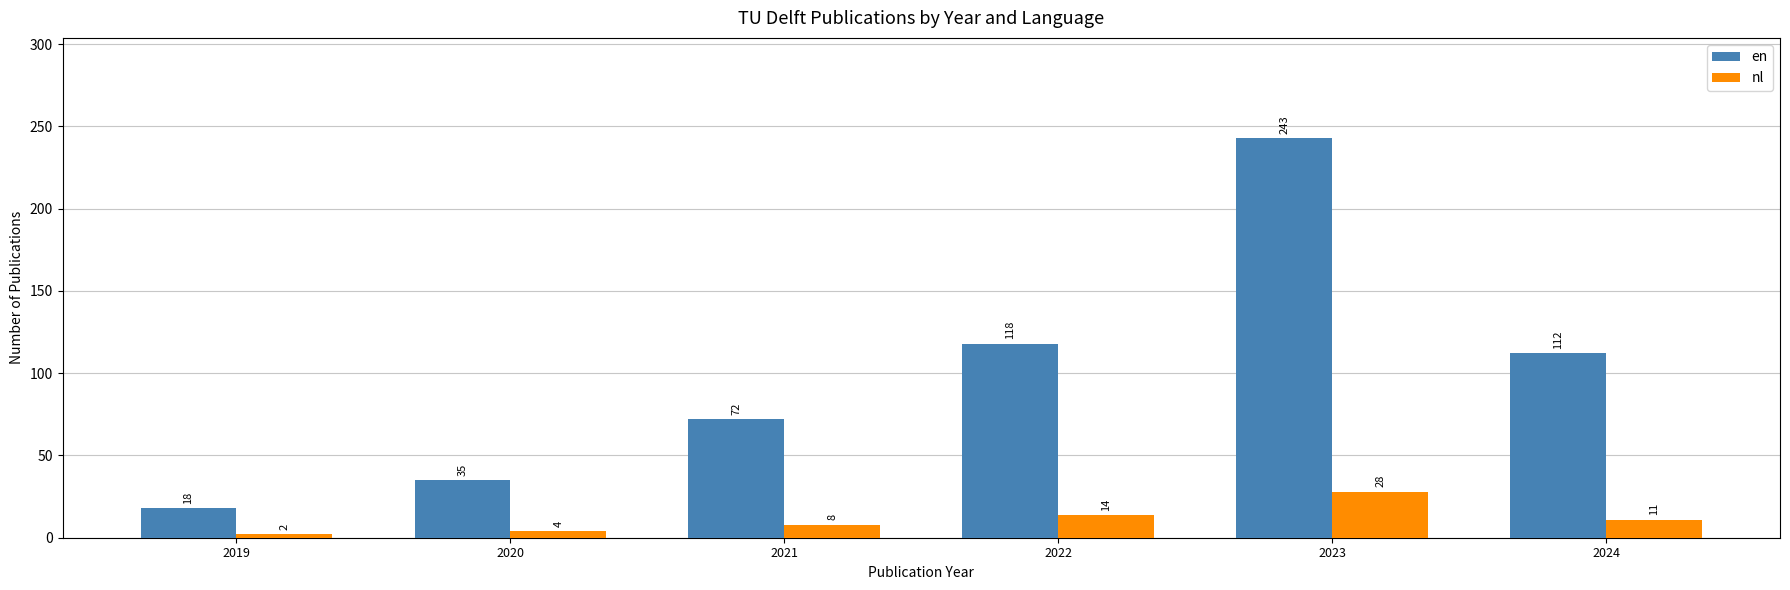

At which label is nl closest to 15?

2022